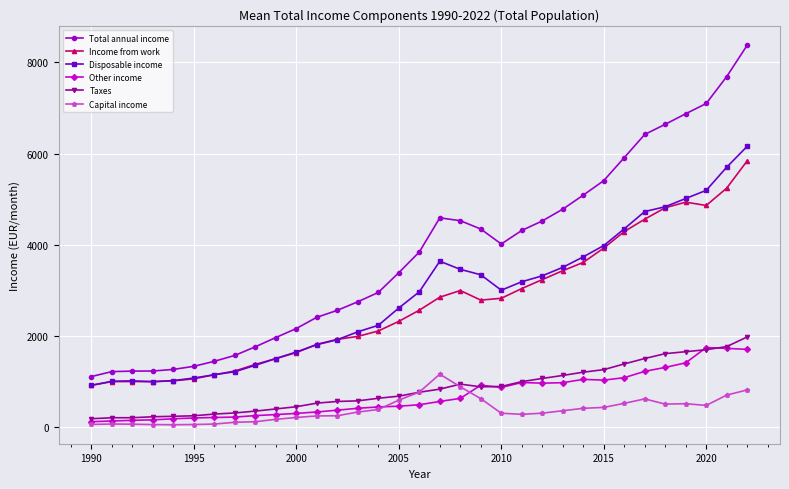

Which series has the widest spread of values?

Total annual income